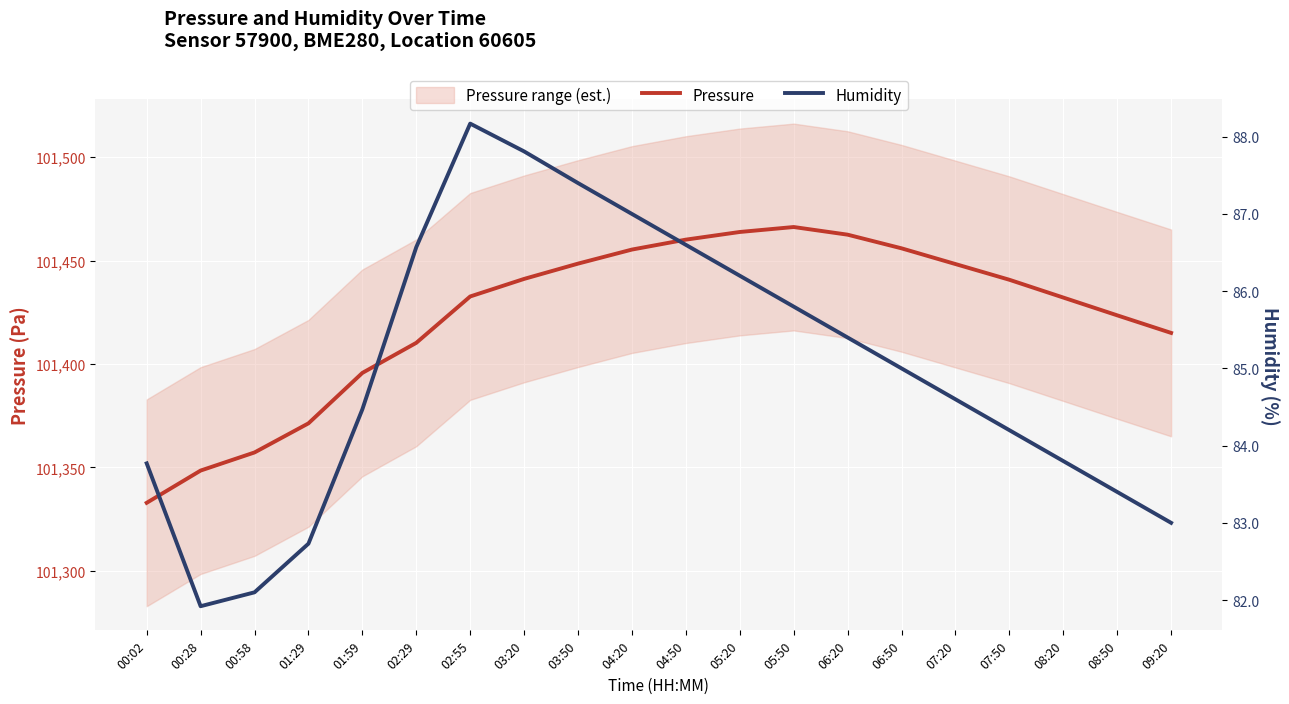

True or false: Humidity has a value of 87.8 at 03:20.

True